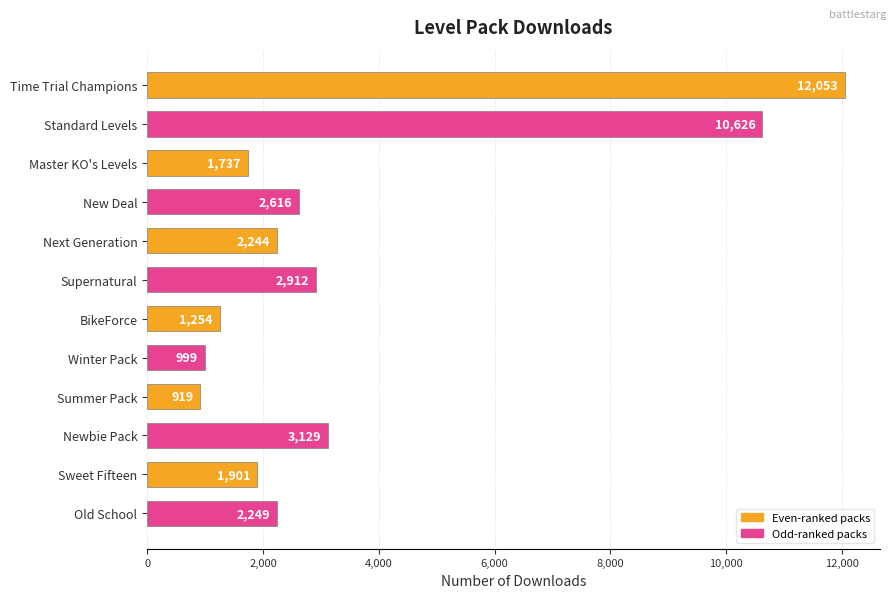

Does the chart contain any negative values?

No